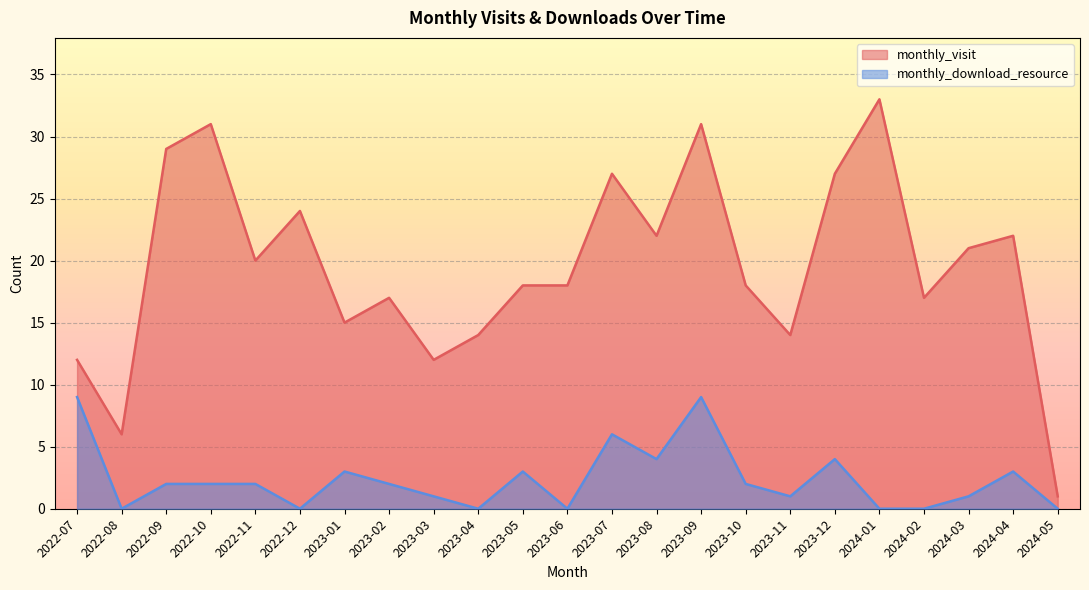

Where is monthly_visit nearest to the value 17?

2023-02